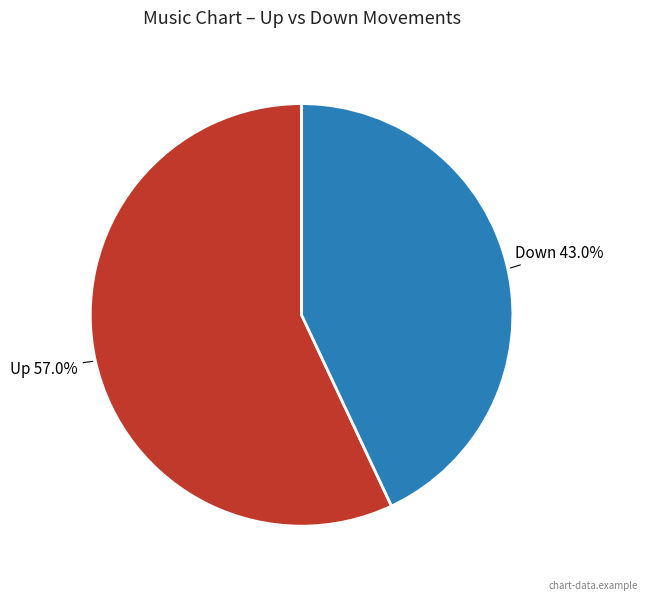

What is the majority slice?

Up